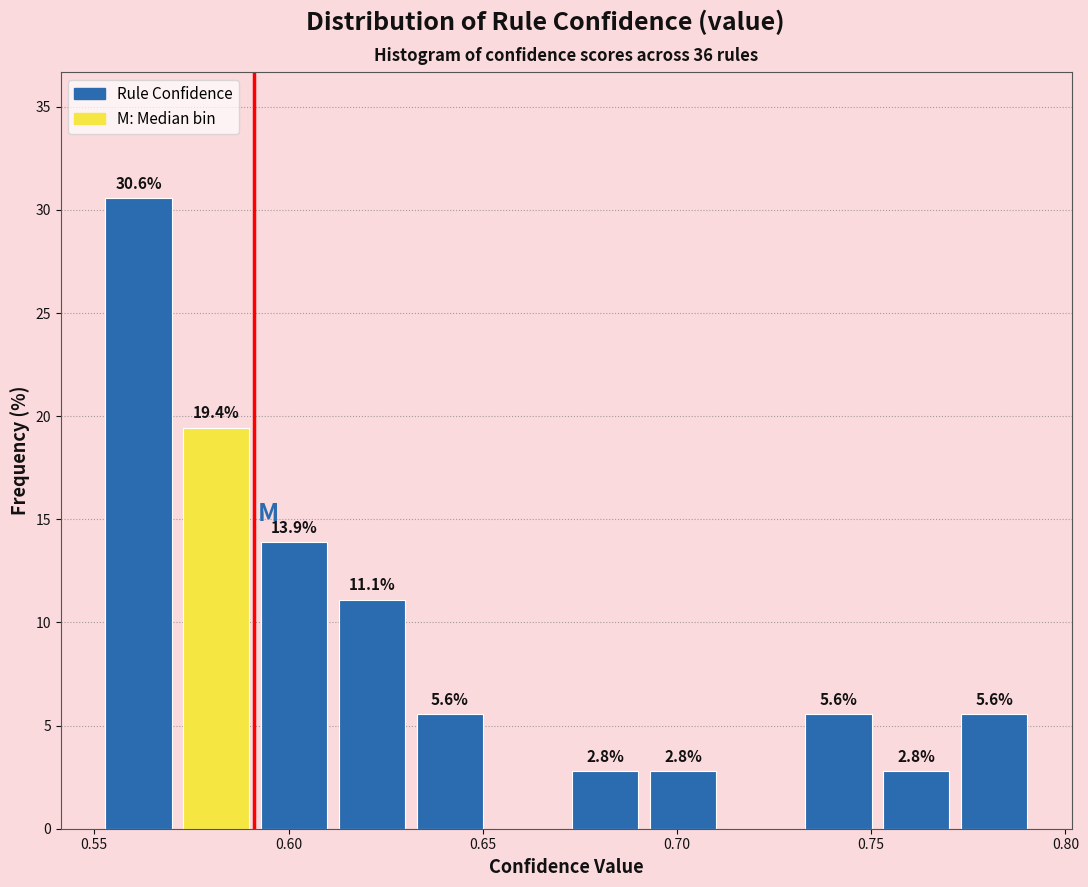

Over which range of the x-axis is the bar tallest?

0.55 to 0.57